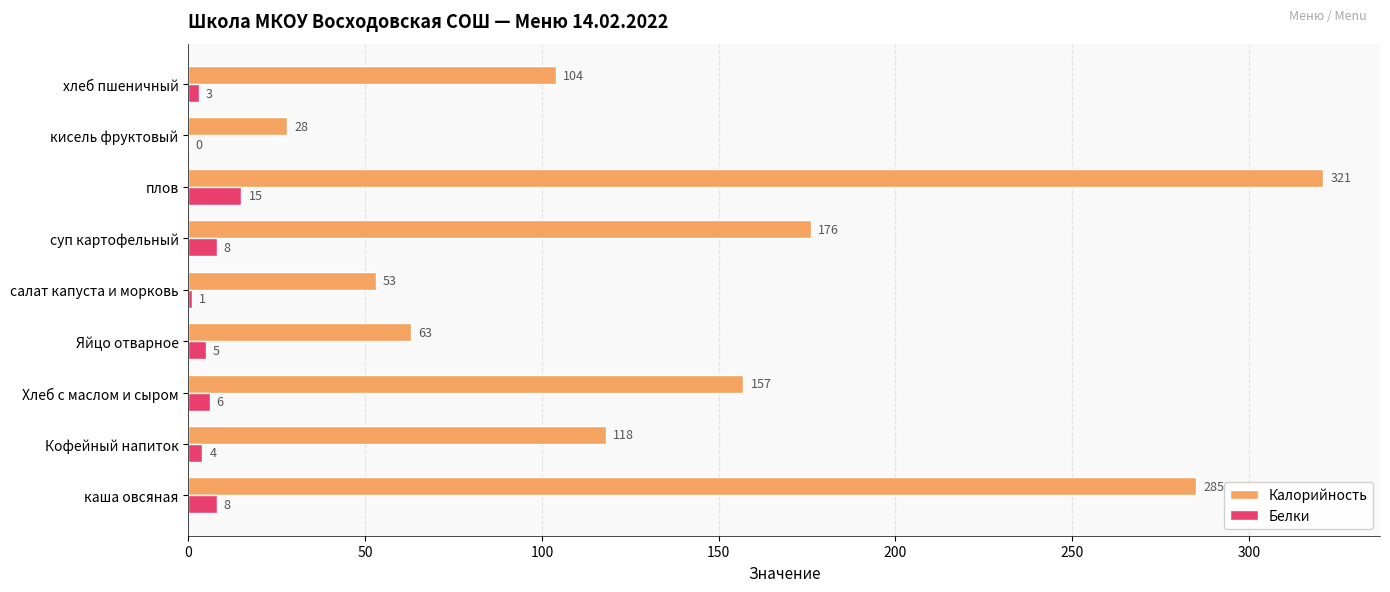

Between Хлеб с маслом и сыром and Яйцо отварное, which series saw the biggest shift?

Калорийность